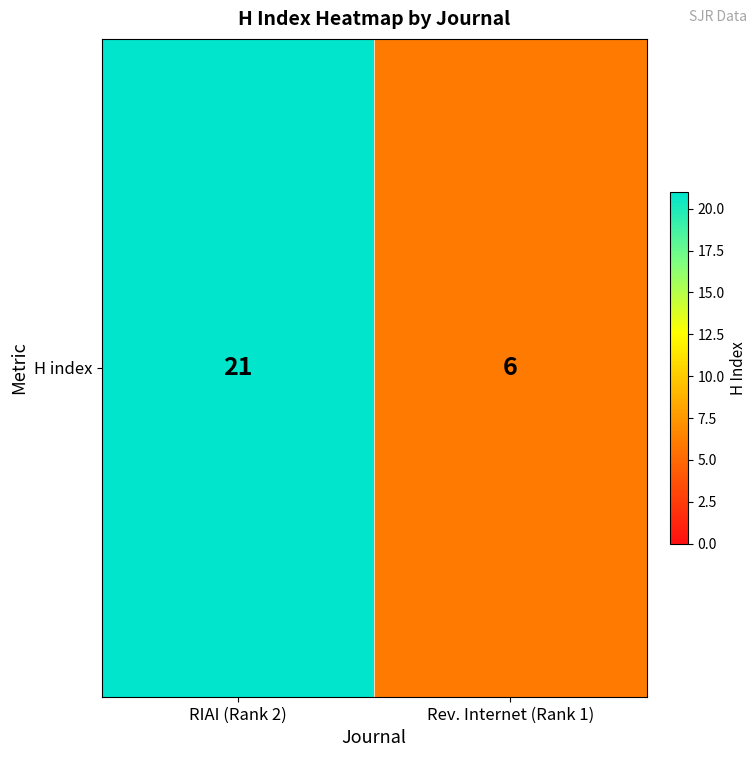

What is the difference between the maximum and minimum values?

15